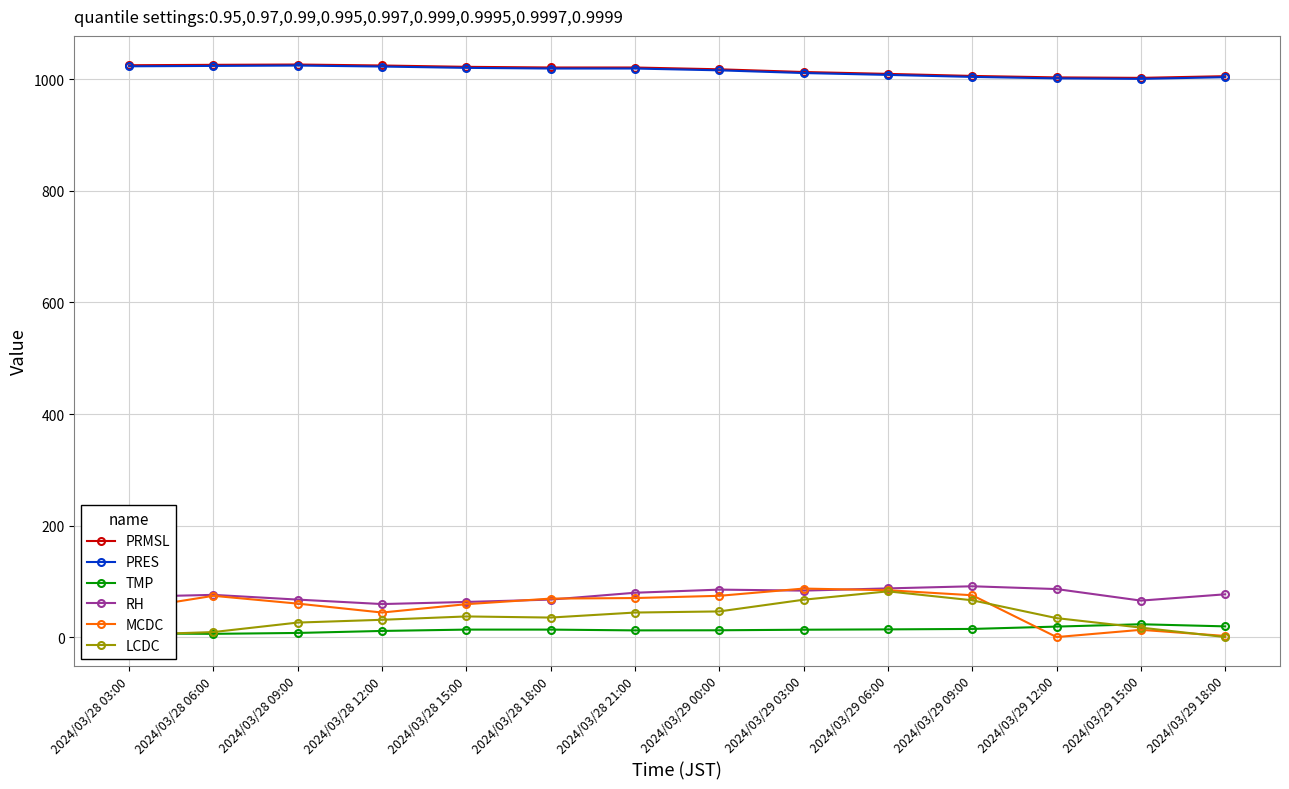

Is it true that LCDC equals 17.0 at 2024/03/29 15:00?

True